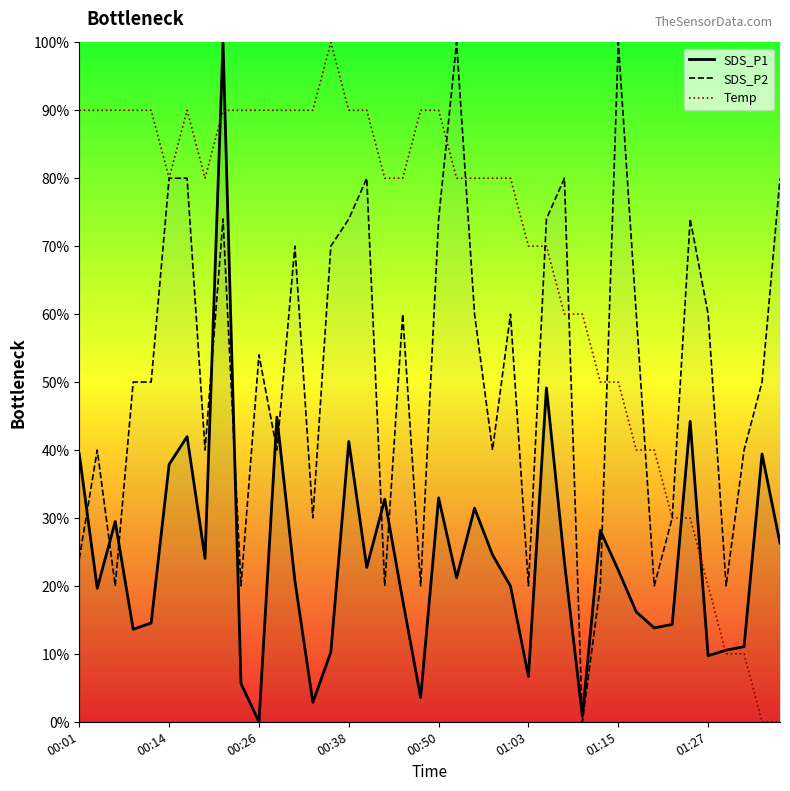

What is the sum of all SDS_P1 values?

969.4